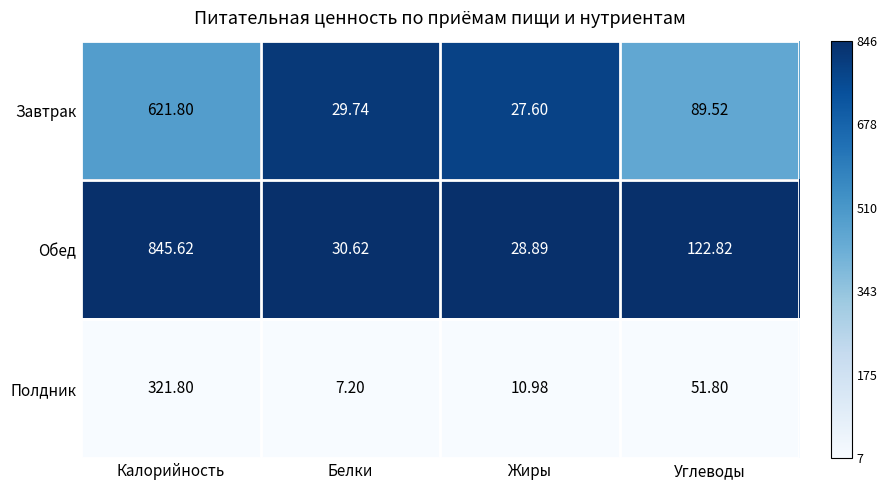

What is the spread (max minus min) of values at Жиры?

17.9